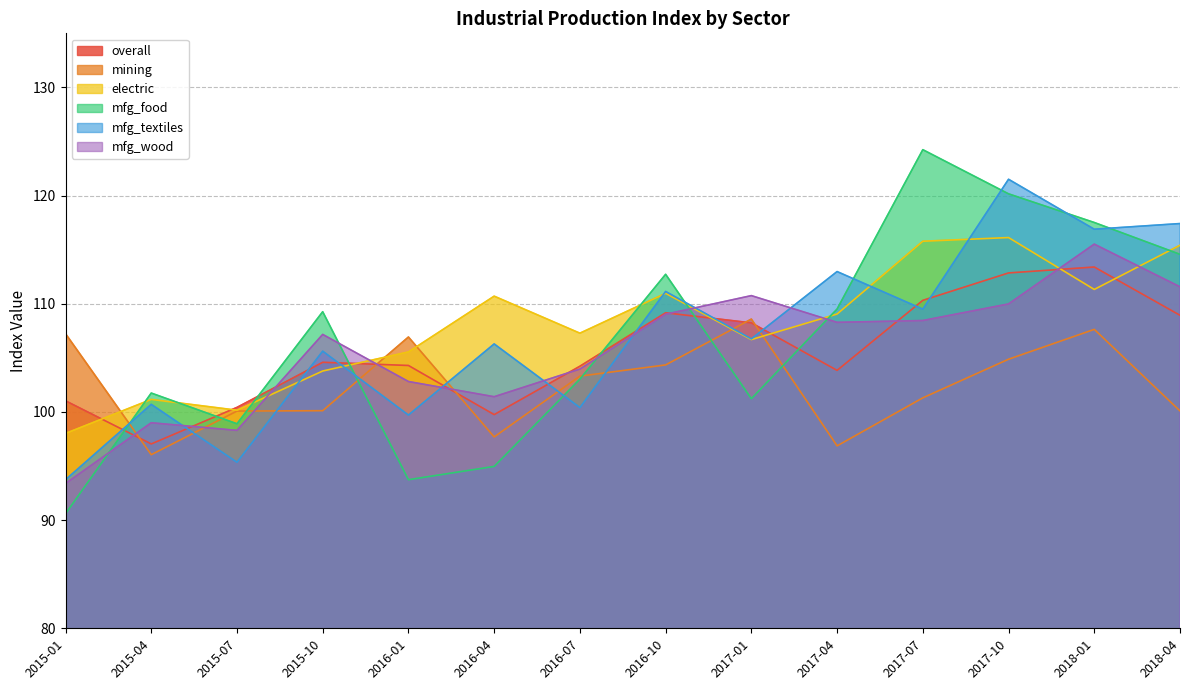

Which category has the lowest value in the electric series?

2015-01